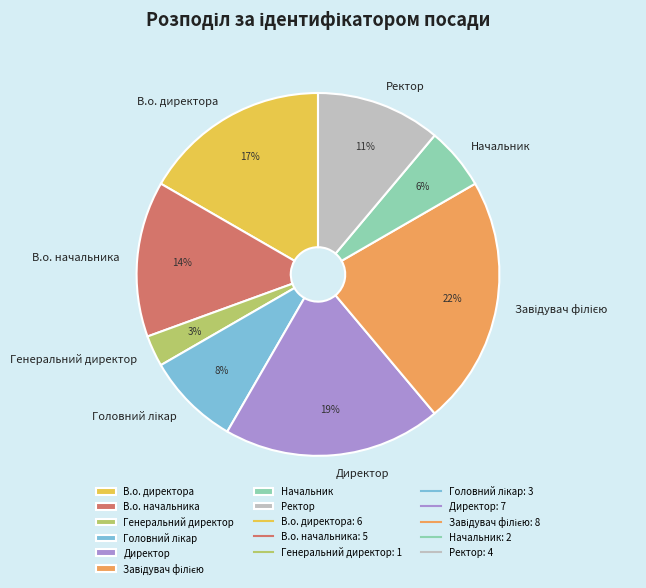

Between Начальник and В.о. директора, which is larger?

В.о. директора